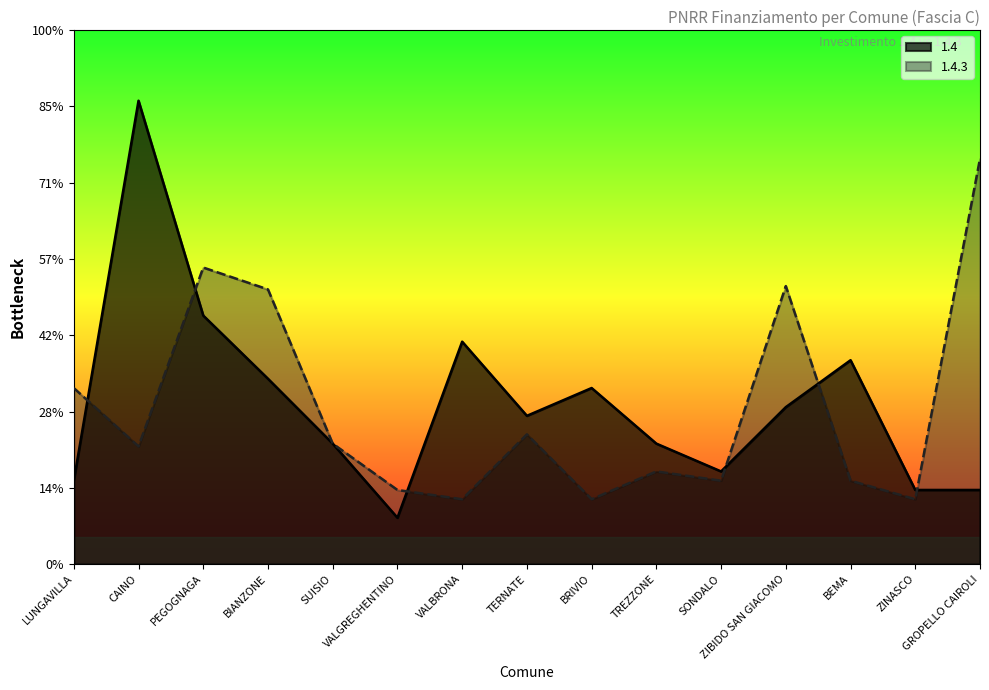

How many intersections are there between 1.4 and 1.4.3?

6